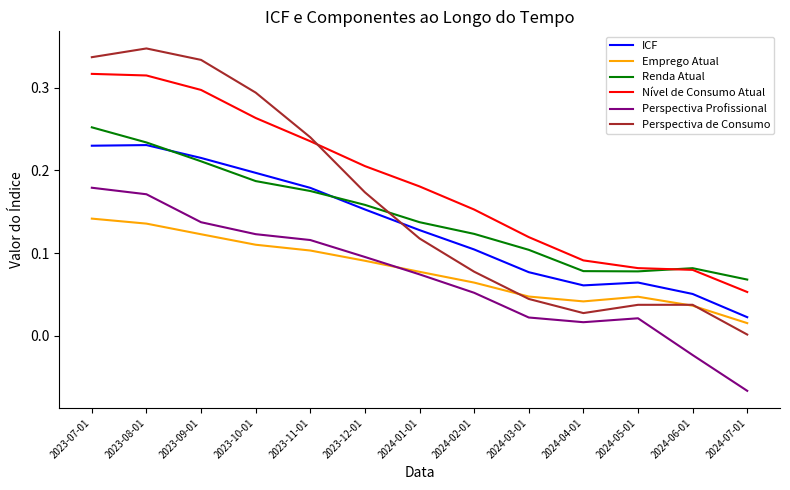

True or false: Perspectiva Profissional and Nível de Consumo Atual intersect in this chart.

False